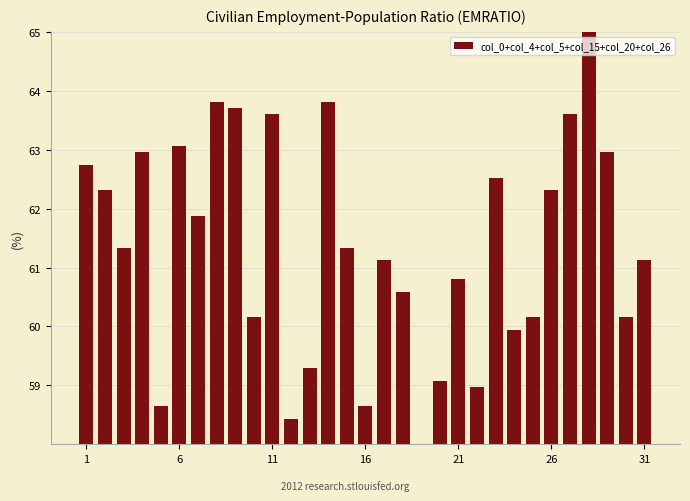

What is the difference between the maximum and minimum values?

7.0